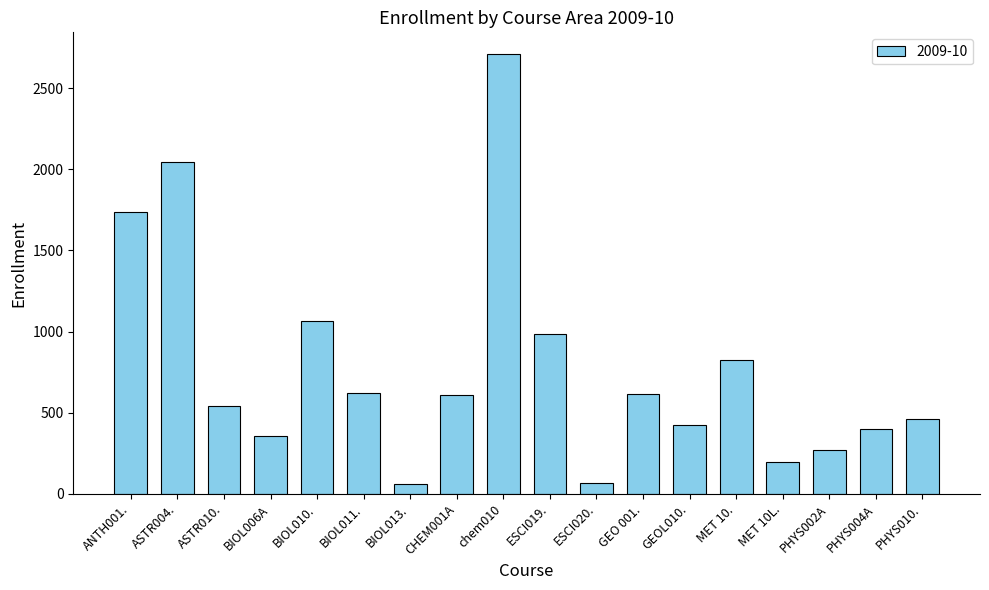

Count the number of categories in the chart.

18